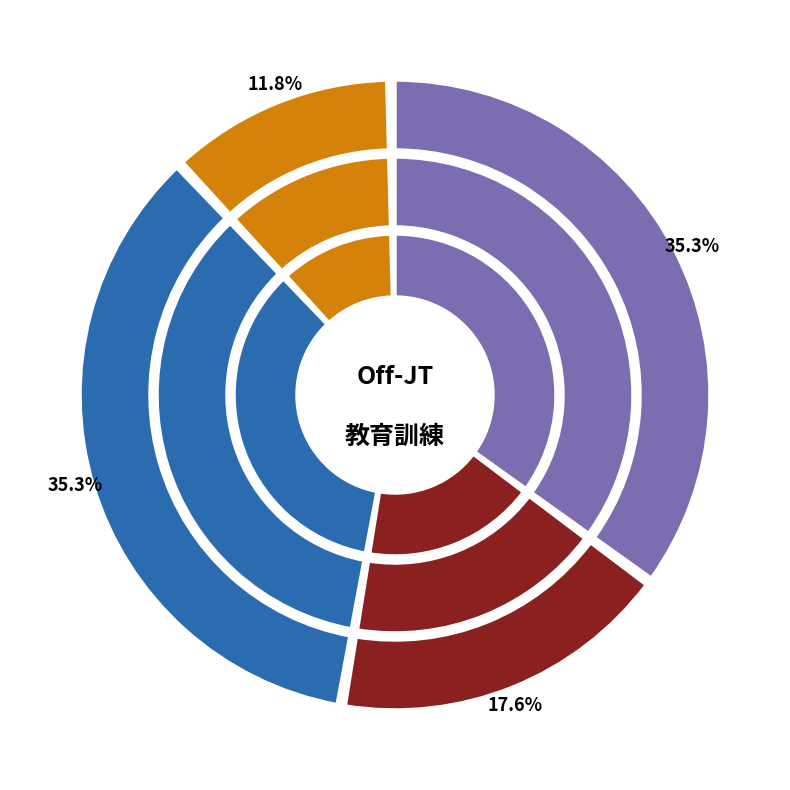

What is the ratio of the value at 安全衛生 to the value at 生産計画基礎?

0.2